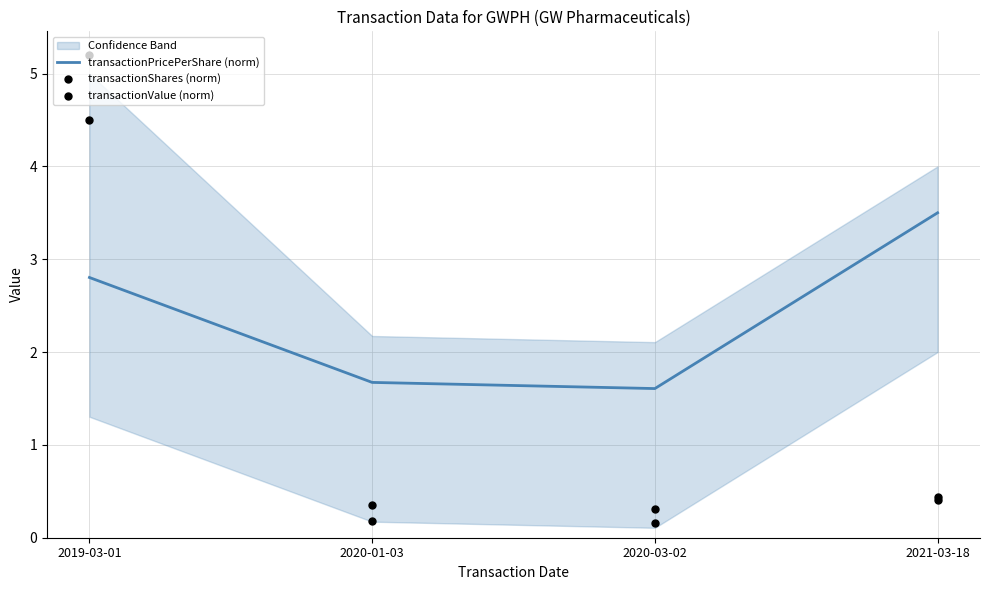

At how many categories does at least one series exceed 2?

2